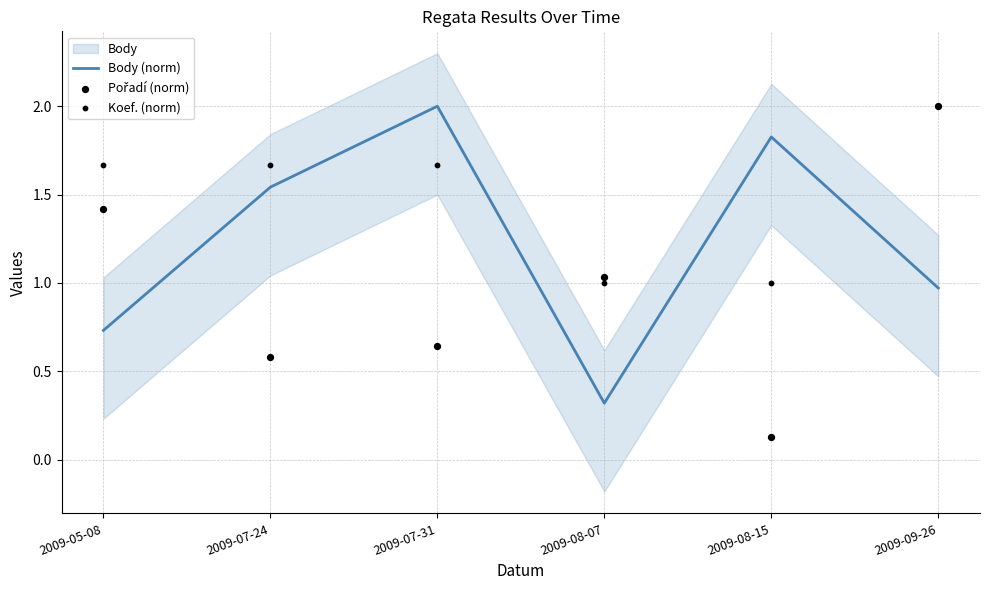

Where does the Body (norm) series first go above 1?

2009-07-24